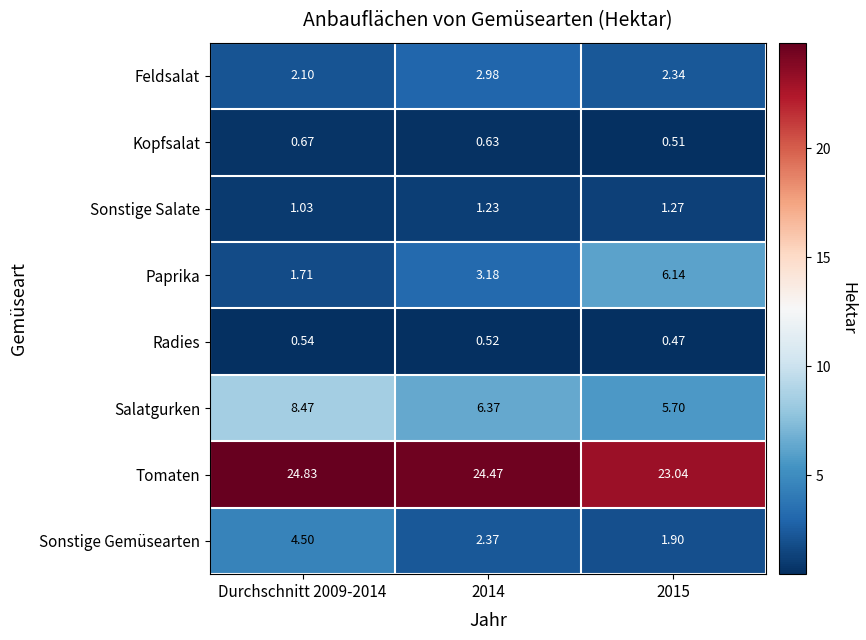

Rank the series by their maximum value, from lowest to highest.

Radies, Kopfsalat, Sonstige Salate, Feldsalat, Sonstige Gemüsearten, Paprika, Salatgurken, Tomaten